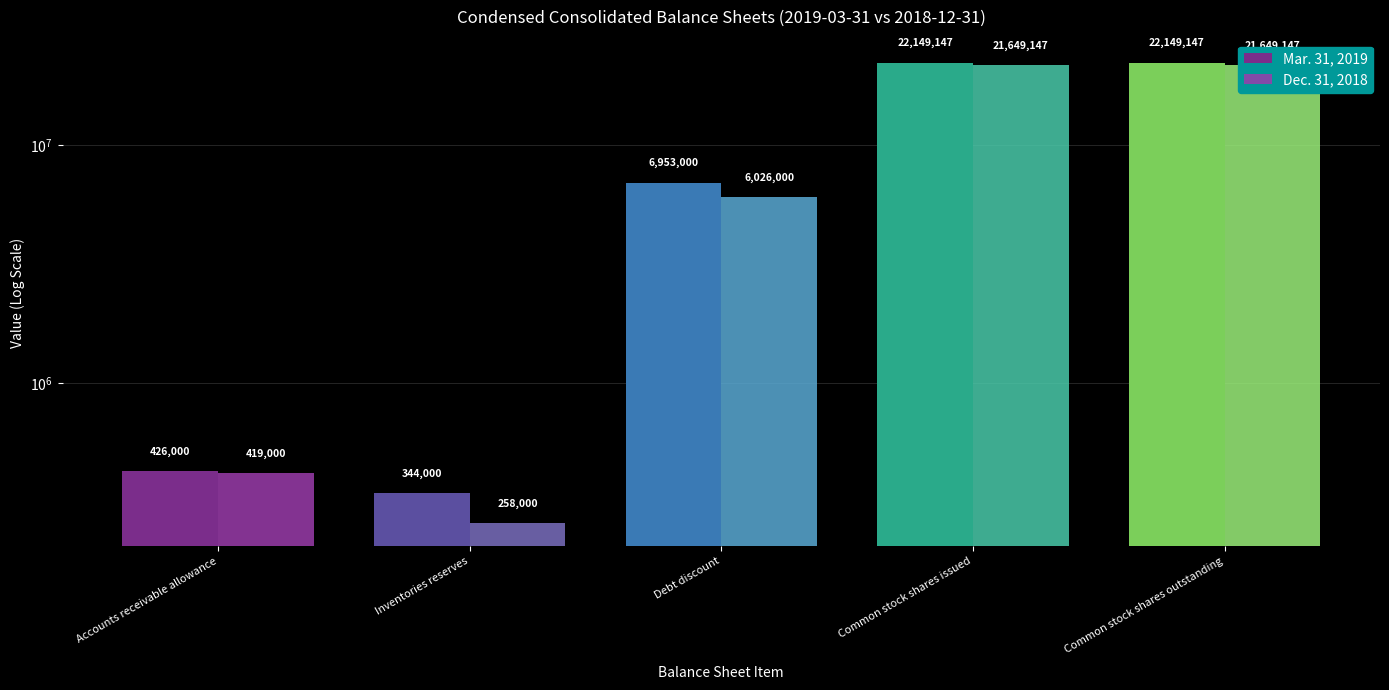

What is the label of the 2nd bar from the right?

Common stock shares issued